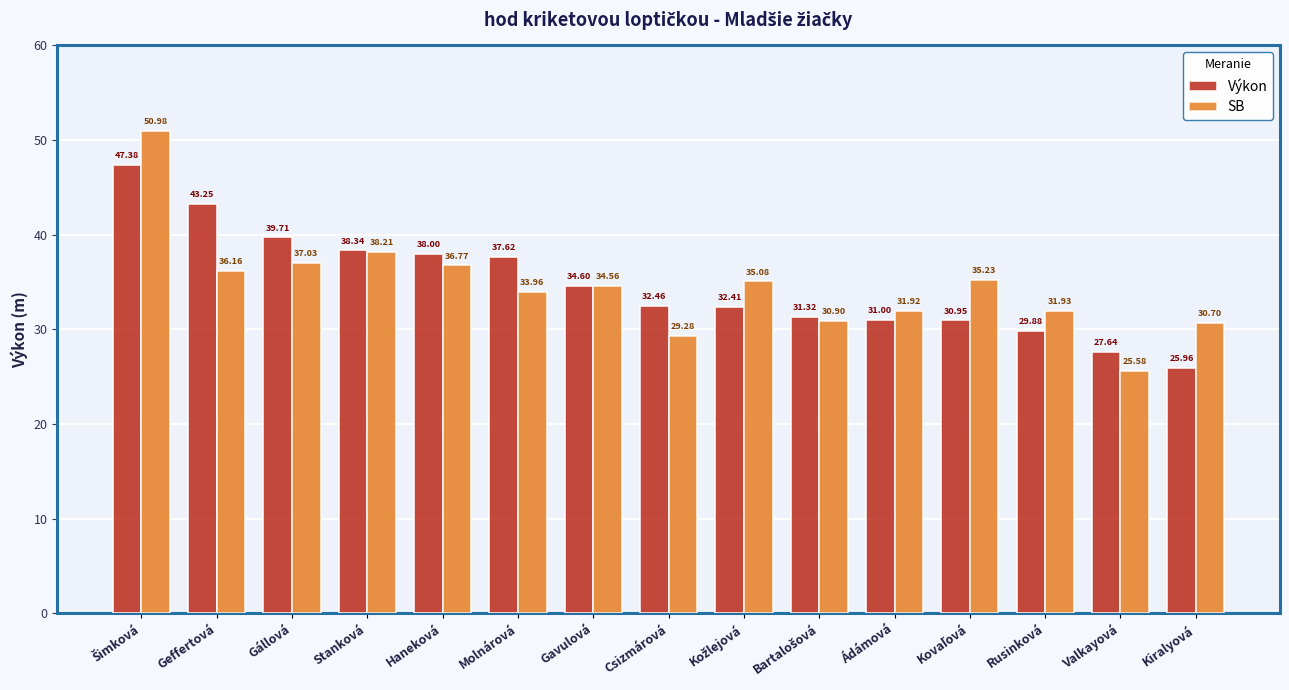

Where is SB nearest to the value 38?

Stanková